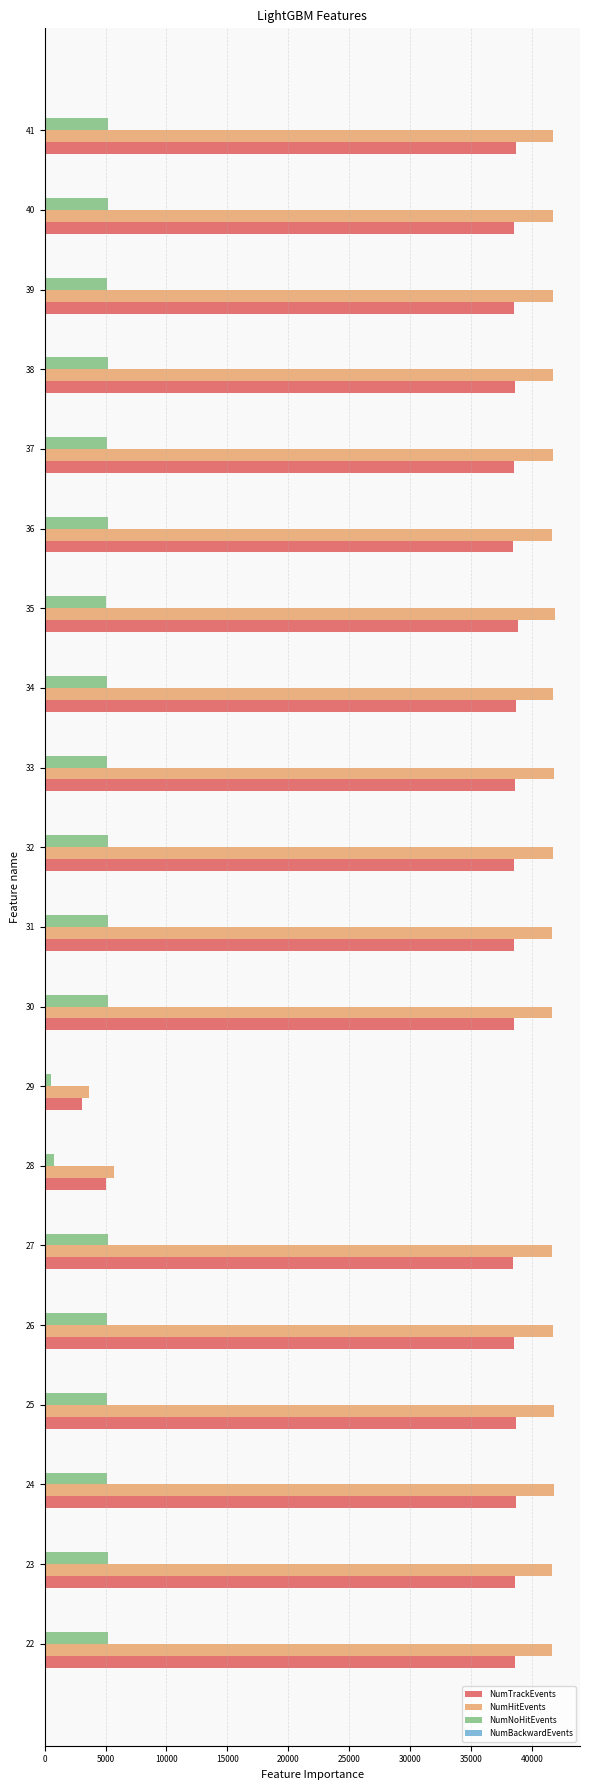

What is the sum of all NumHitEvents values?

760486